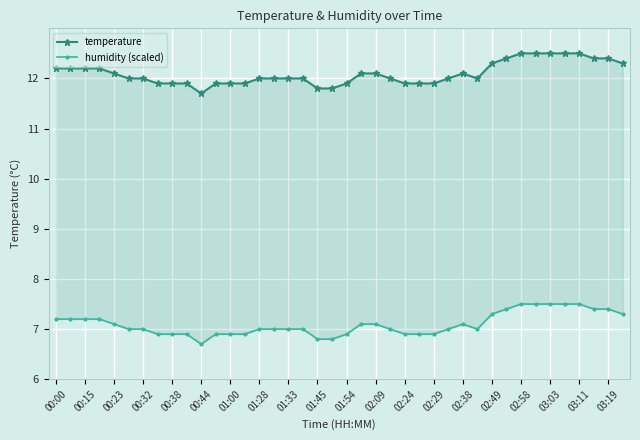

Which series has the largest total across all categories?

temperature